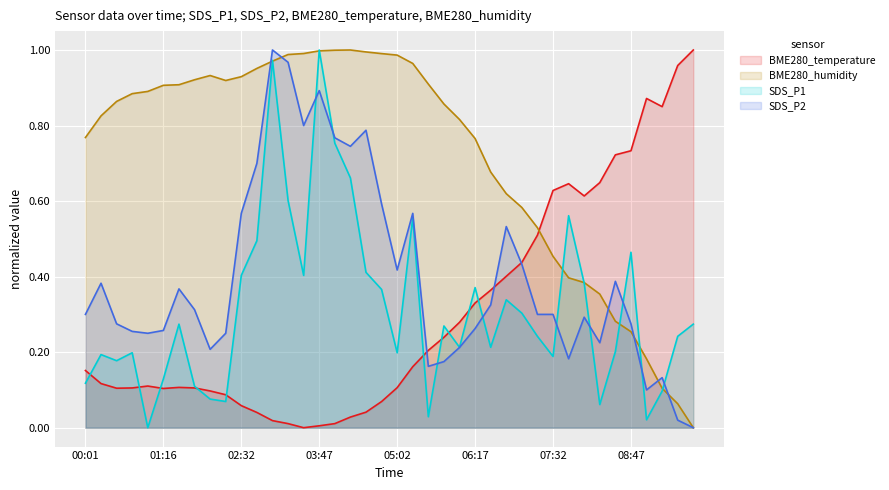

What is the value of the SDS_P1 point at the 22nd from the left?

0.6